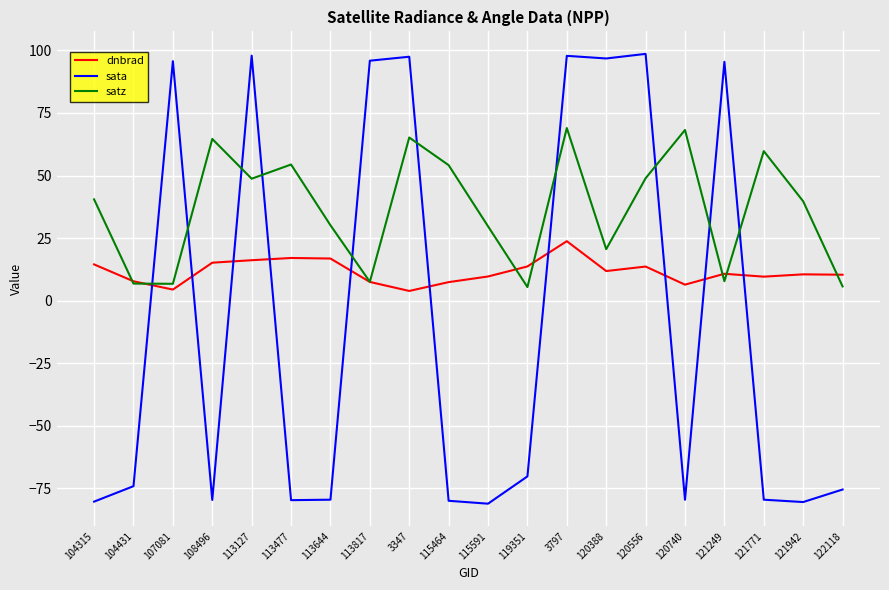

The value of dnbrad at 120740 is 6.4. True or false?

True